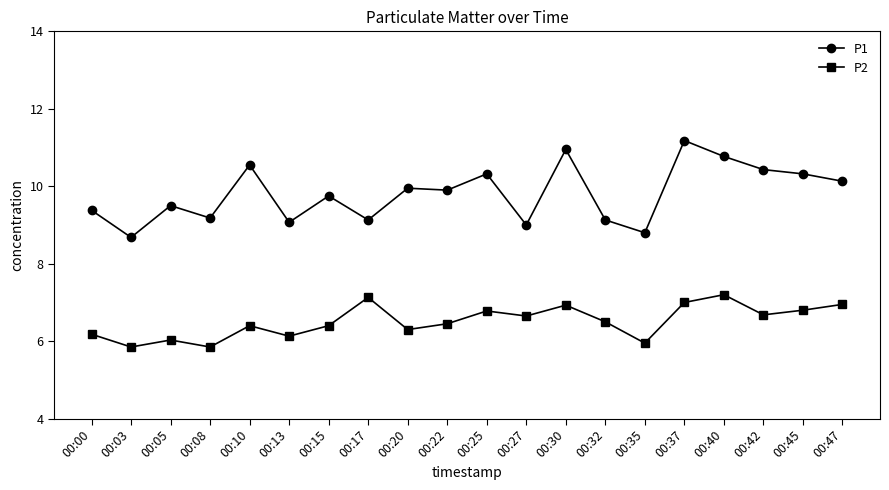

True or false: P1 and P2 intersect in this chart.

False